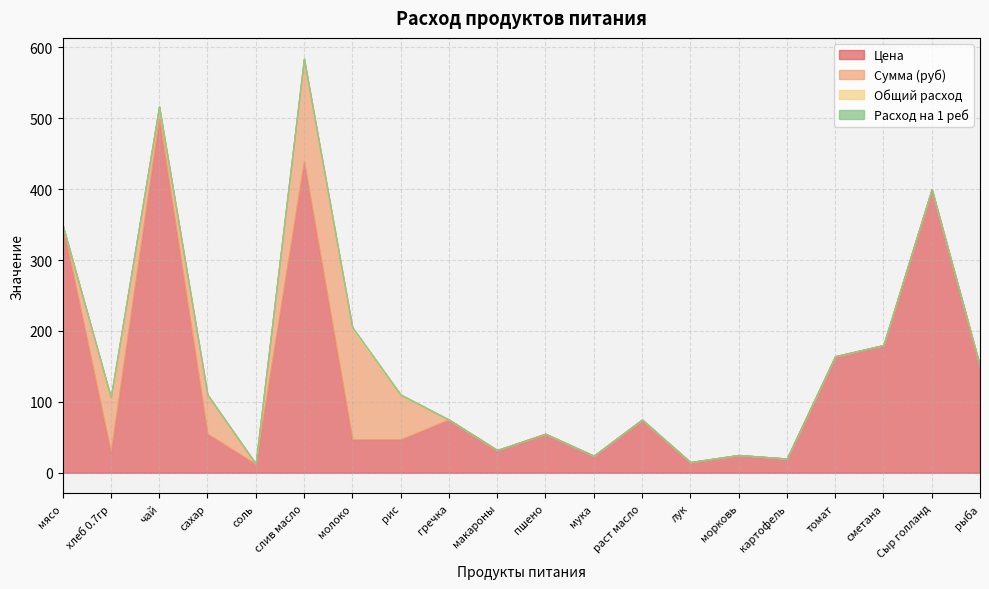

What is the sum of the Общий расход values at соль and картофель?

0.1